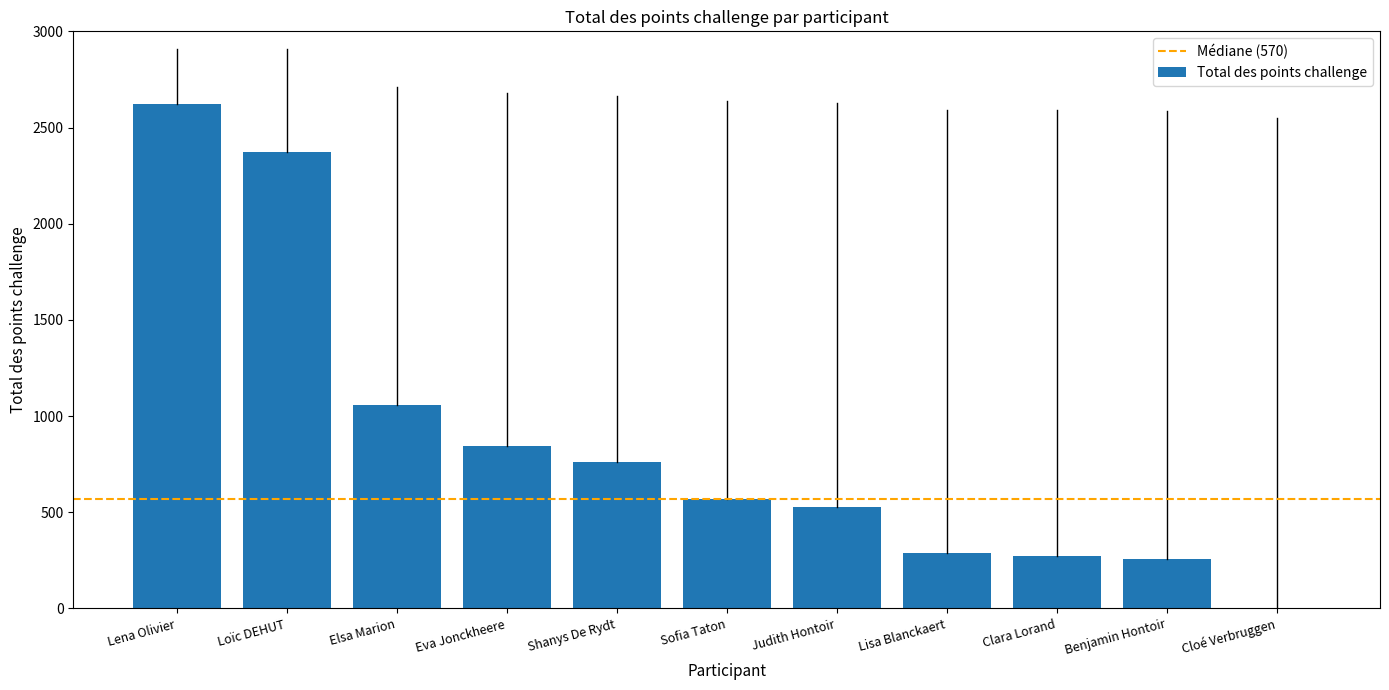

What value does the data have at Clara Lorand?

271